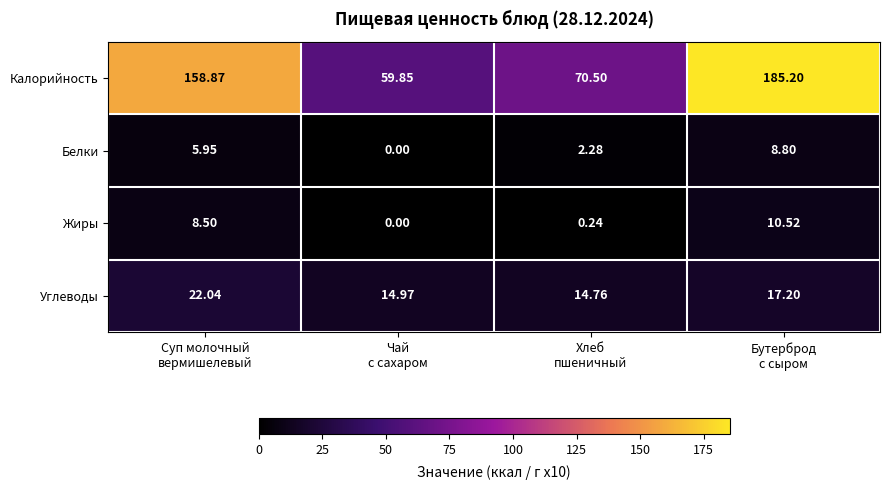

Rank the series by their maximum value, from highest to lowest.

Калорийность, Углеводы, Жиры, Белки